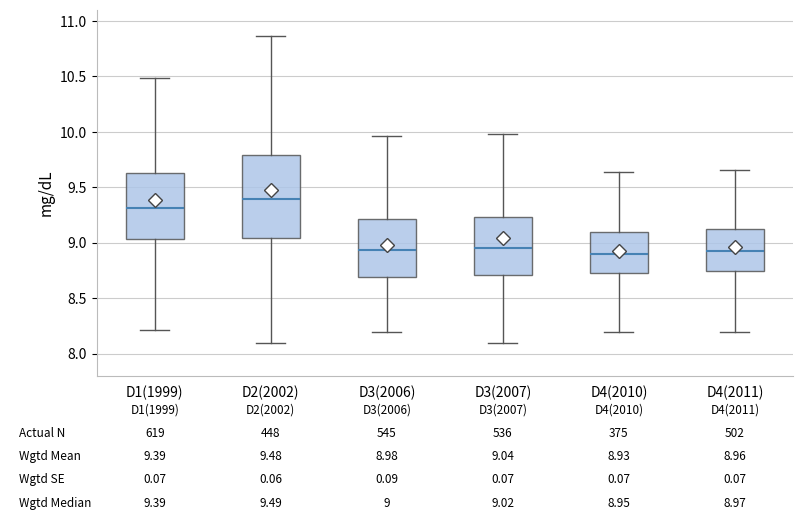

Which box is the tallest, from its lower edge to its upper edge?

D2(2002)